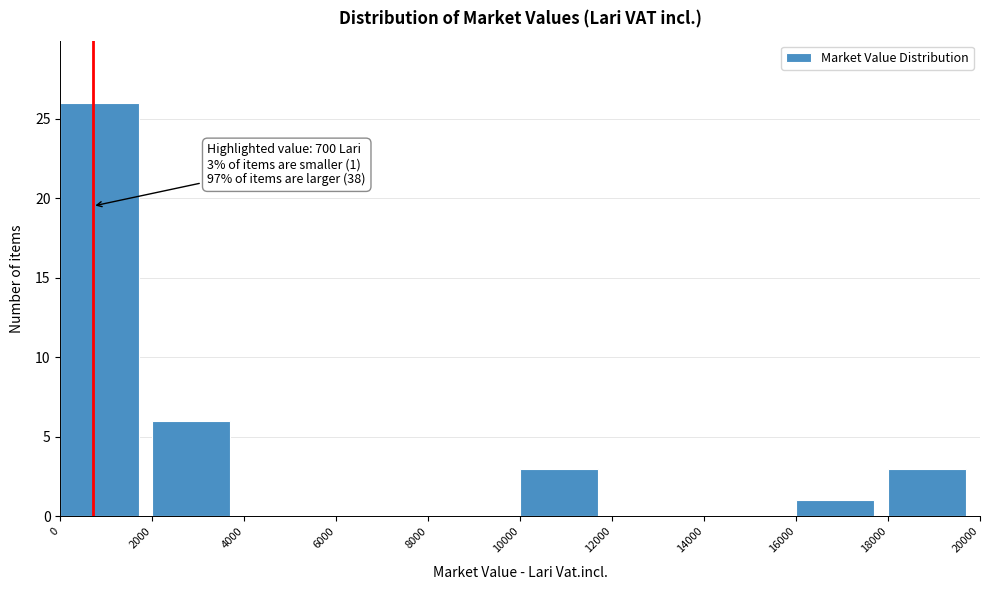

Which range on the x-axis has the tallest bar?

0 to 2000